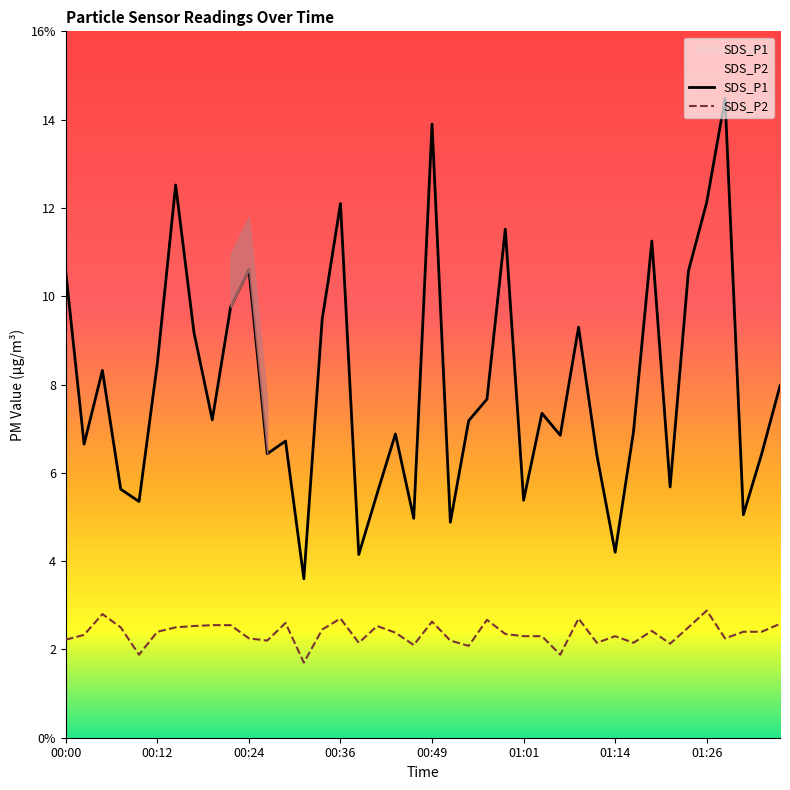

Does the chart display data point markers on the line(s)?

No